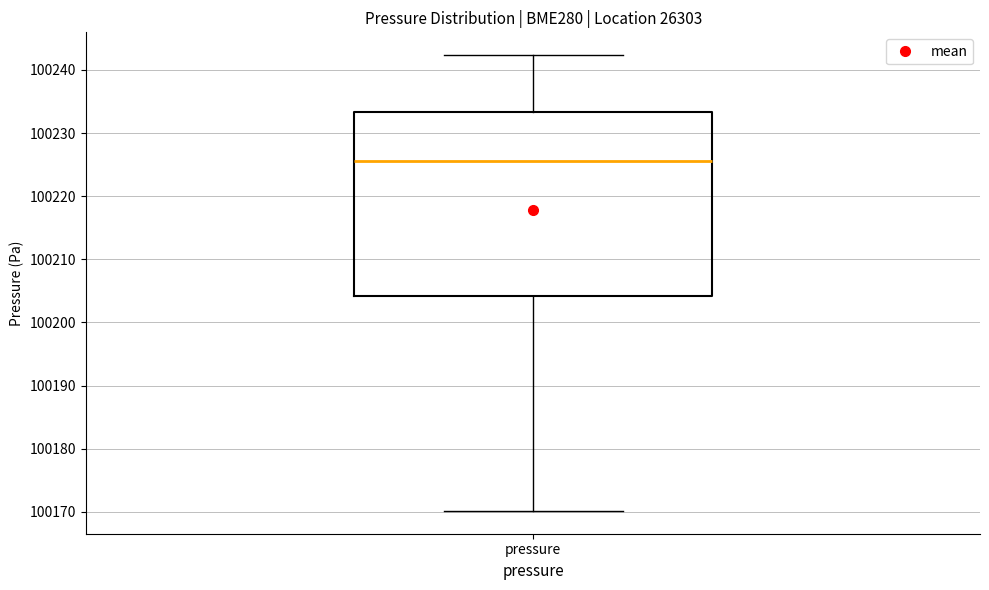

Read this box plot against the y-axis: the position of the median line, the range covered by the box, and the ends of both whiskers. The values are not printed on the chart, so give them approximately, as read against the axis.

median 100226, box 100204 to 100233, whiskers 100170 to 100242